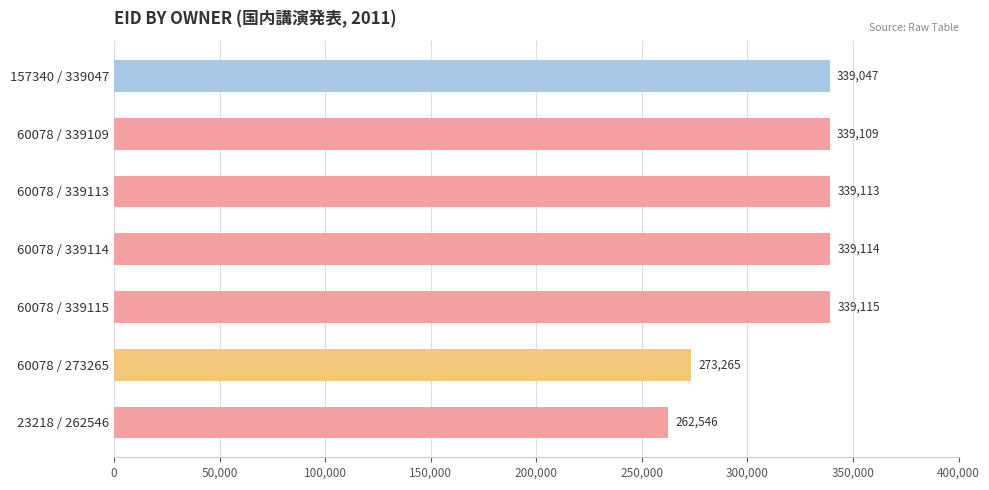

What is the change in value from 60078 / 339109 to 60078 / 273265?

-65844